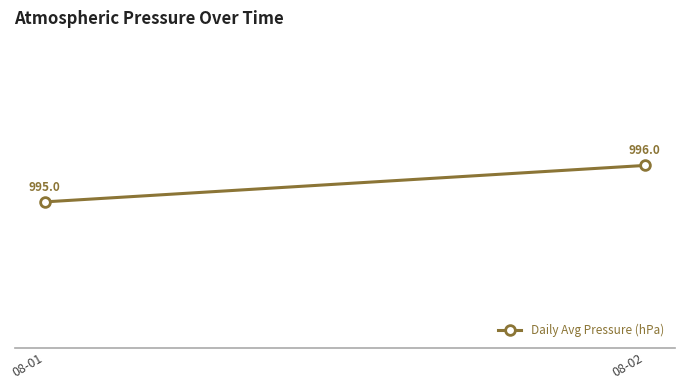

List the labels in order of value, smallest first.

08-01, 08-02